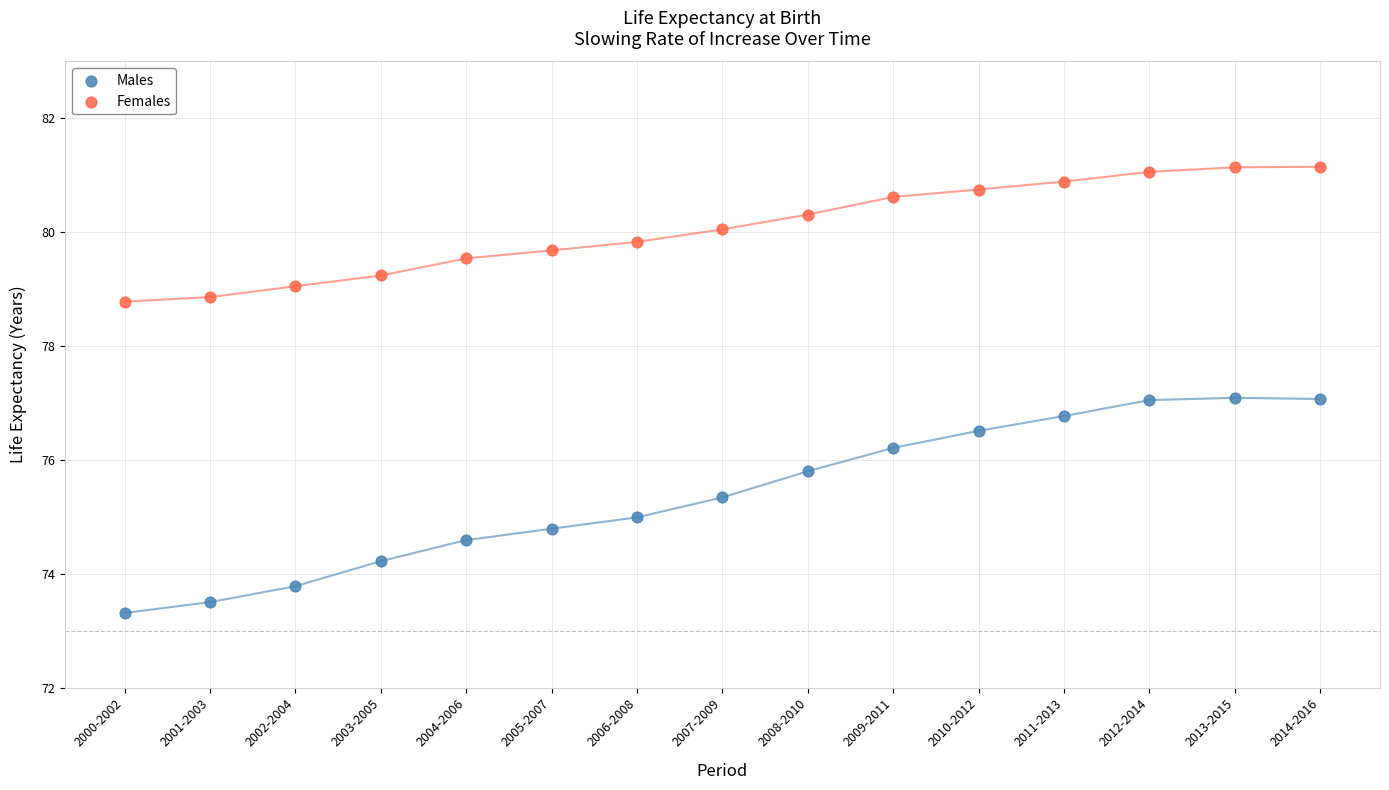

Which series reaches the maximum Y coordinate?

Females